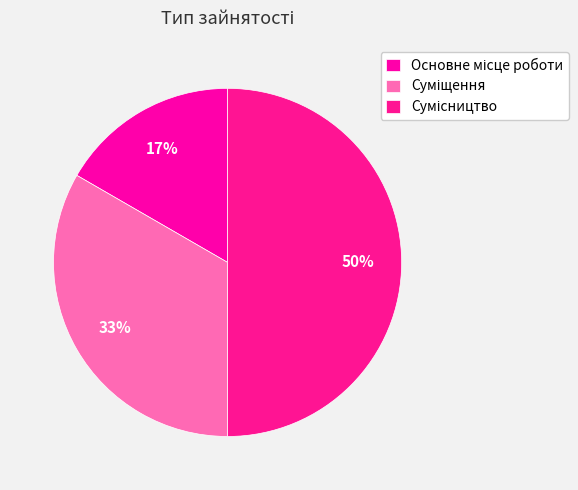

To the nearest percent, what is the difference between the Суміщення and Сумісництво slice percentages?

17%